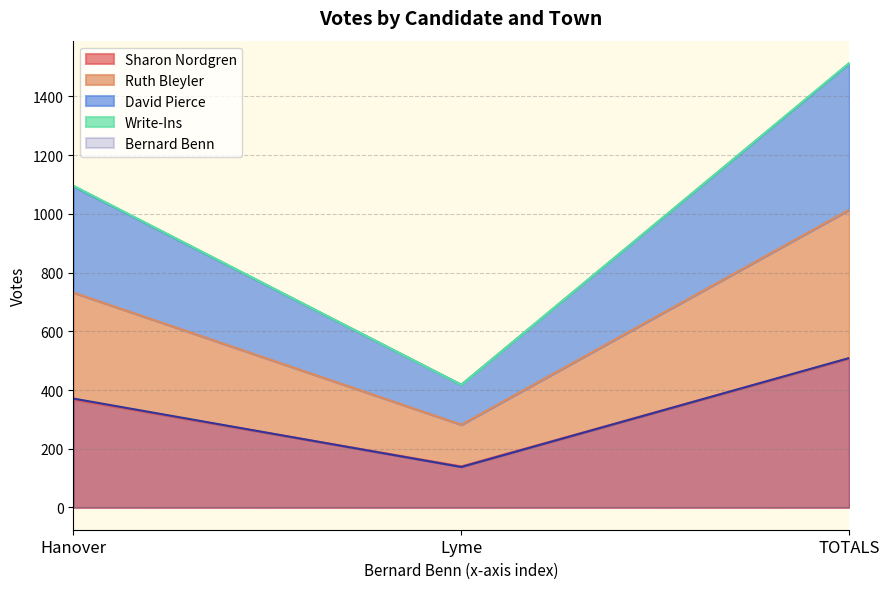

Which series changed the most between Hanover and TOTALS?

Ruth Bleyler